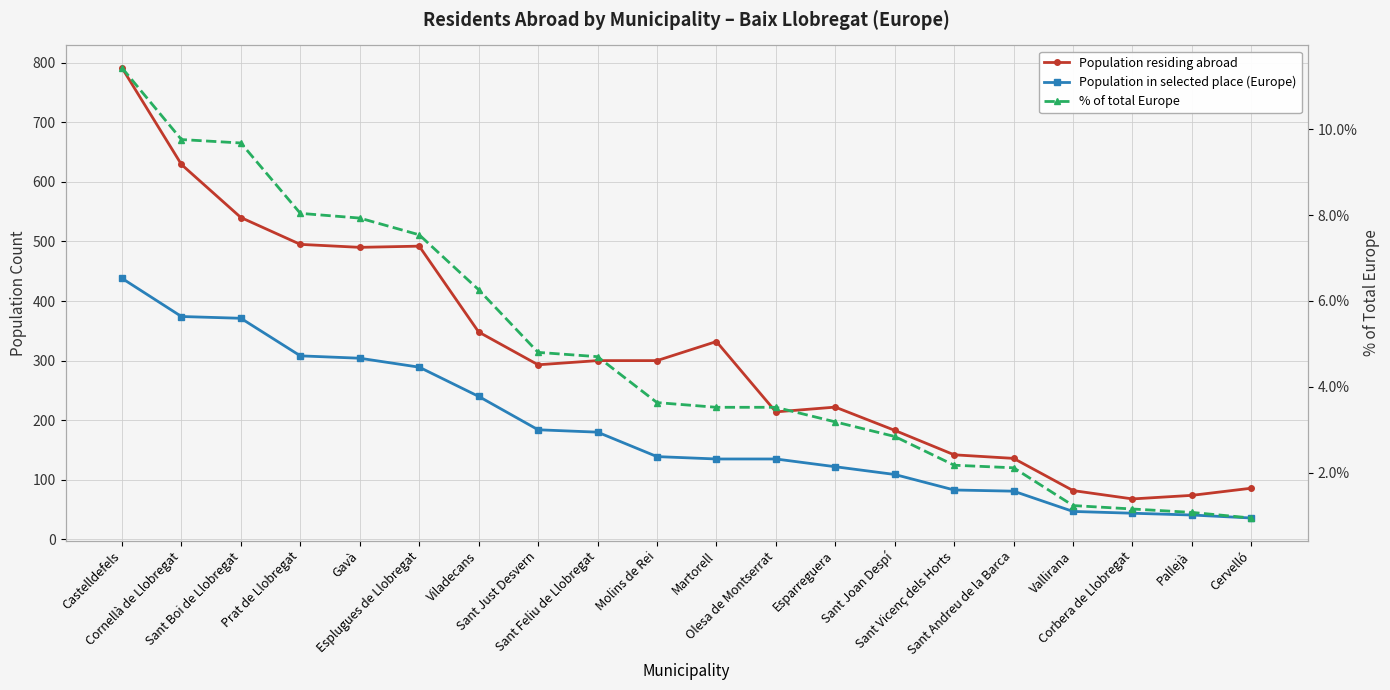

Reading left to right, what are all the values shown in this chart?

Population residing abroad: Castelldefels=791.0	Cornellà de Llobregat=629.0	Sant Boi de Llobregat=540.0	Prat de Llobregat=495.0	Gavà=490.0	Esplugues de Llobregat=492.0	Viladecans=348.0	Sant Just Desvern=293.0	Sant Feliu de Llobregat=300.0	Molins de Rei=300.0	Martorell=332.0	Olesa de Montserrat=214.0	Esparreguera=222.0	Sant Joan Despí=183.0	Sant Vicenç dels Horts=142.0	Sant Andreu de la Barca=136.0	Vallirana=82.0	Corbera de Llobregat=68.0	Pallejà=74.0	Cervelló=86.0
Population in selected place (Europe): Castelldefels=438.0	Cornellà de Llobregat=374.0	Sant Boi de Llobregat=371.0	Prat de Llobregat=308.0	Gavà=304.0	Esplugues de Llobregat=289.0	Viladecans=240.0	Sant Just Desvern=184.0	Sant Feliu de Llobregat=180.0	Molins de Rei=139.0	Martorell=135.0	Olesa de Montserrat=135.0	Esparreguera=122.0	Sant Joan Despí=109.0	Sant Vicenç dels Horts=83.0	Sant Andreu de la Barca=81.0	Vallirana=47.0	Corbera de Llobregat=44.0	Pallejà=41.0	Cervelló=36.0
% of total Europe: Castelldefels=11.4	Cornellà de Llobregat=9.8	Sant Boi de Llobregat=9.7	Prat de Llobregat=8.0	Gavà=7.9	Esplugues de Llobregat=7.5	Viladecans=6.3	Sant Just Desvern=4.8	Sant Feliu de Llobregat=4.7	Molins de Rei=3.6	Martorell=3.5	Olesa de Montserrat=3.5	Esparreguera=3.2	Sant Joan Despí=2.8	Sant Vicenç dels Horts=2.2	Sant Andreu de la Barca=2.1	Vallirana=1.2	Corbera de Llobregat=1.1	Pallejà=1.1	Cervelló=0.9